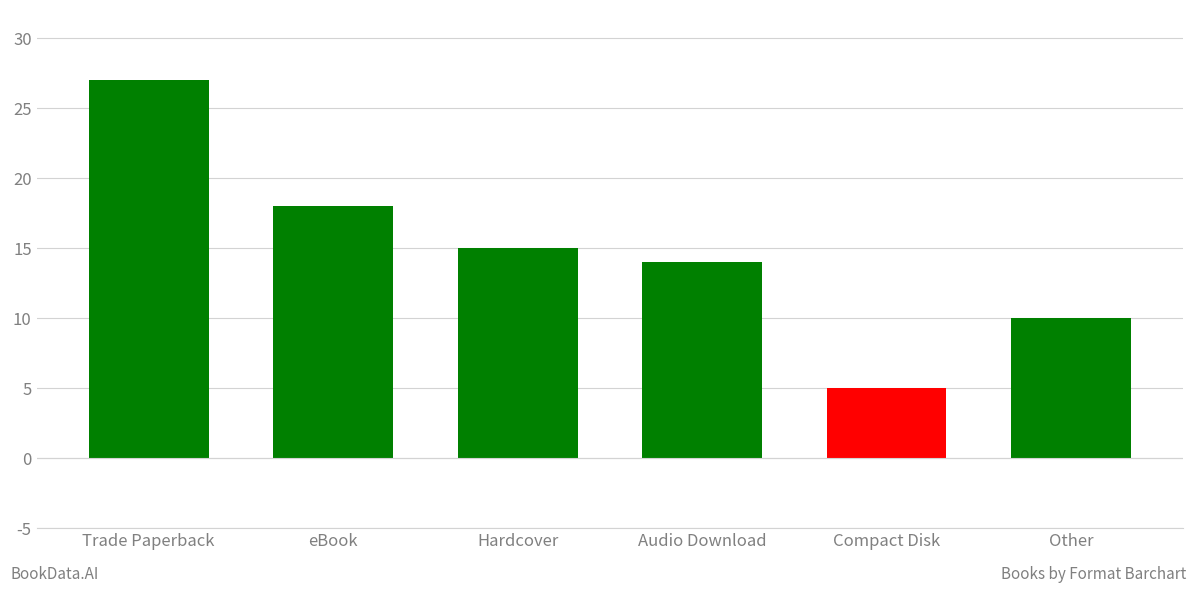

List the labels in order of value, smallest first.

Compact Disk, Other, Audio Download, Hardcover, eBook, Trade Paperback